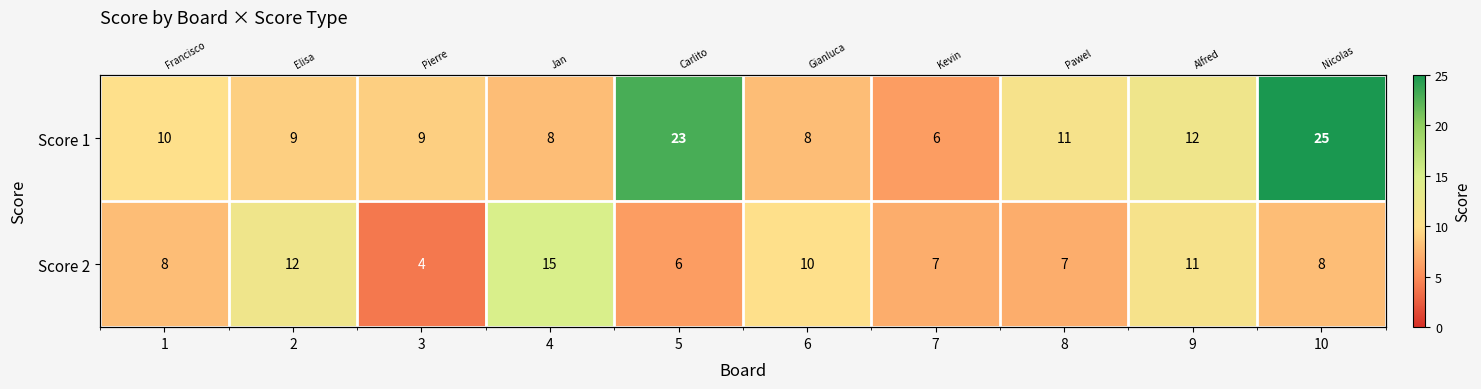

What value does the Score 2 series have at 6?

10